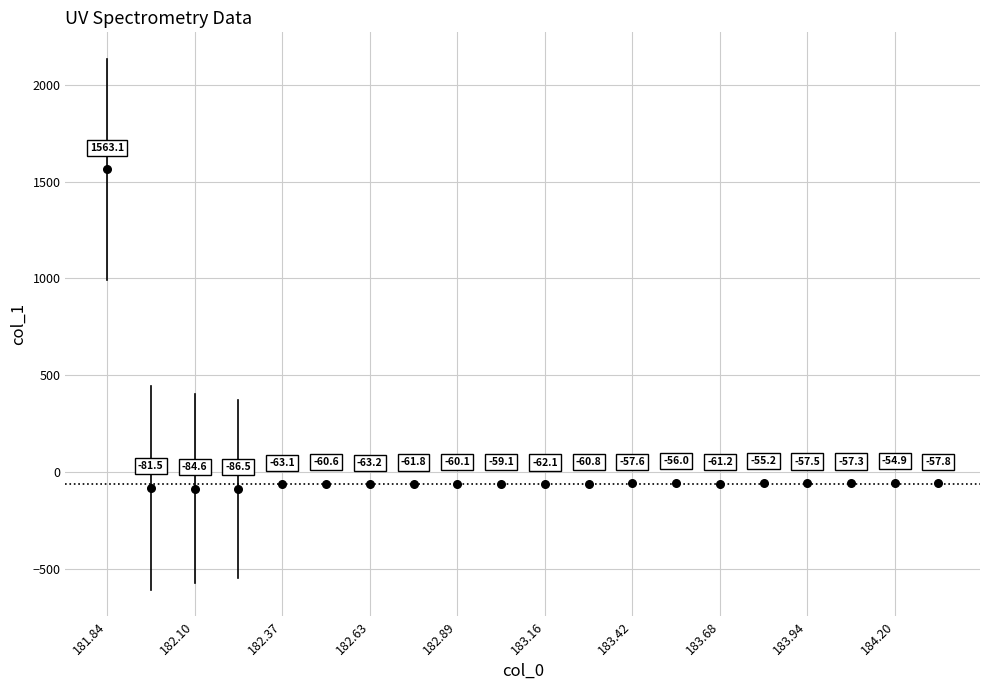

What is the range of X values (max minus min)?

2.5